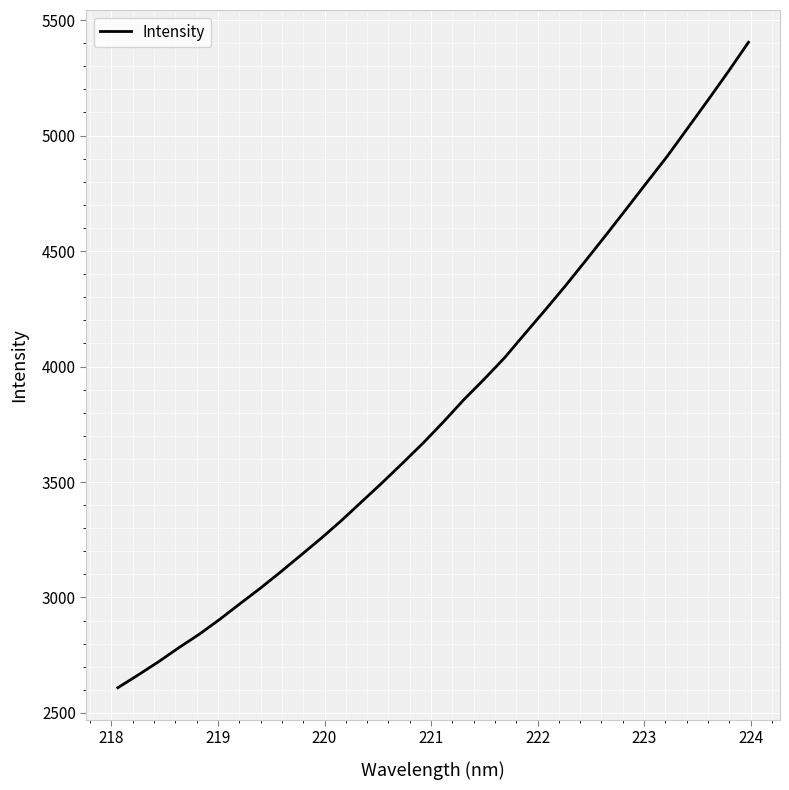

What is the maximum value shown in the chart?

5403.8